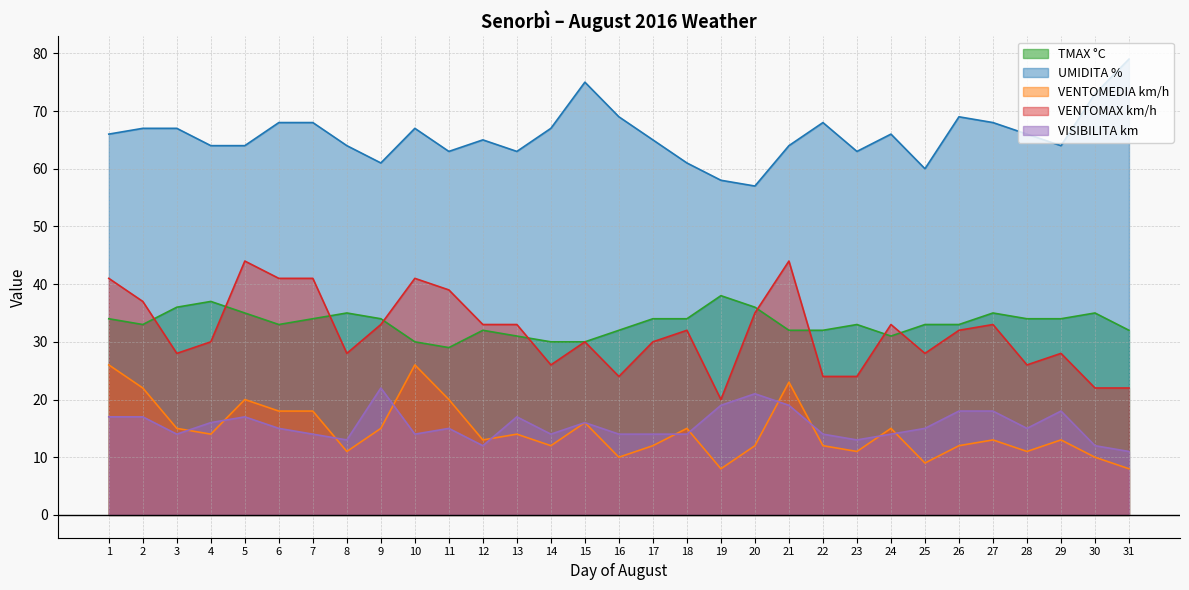

What are all the series names shown in the legend?

TMAX °C, UMIDITA %, VENTOMEDIA km/h, VENTOMAX km/h, VISIBILITA km